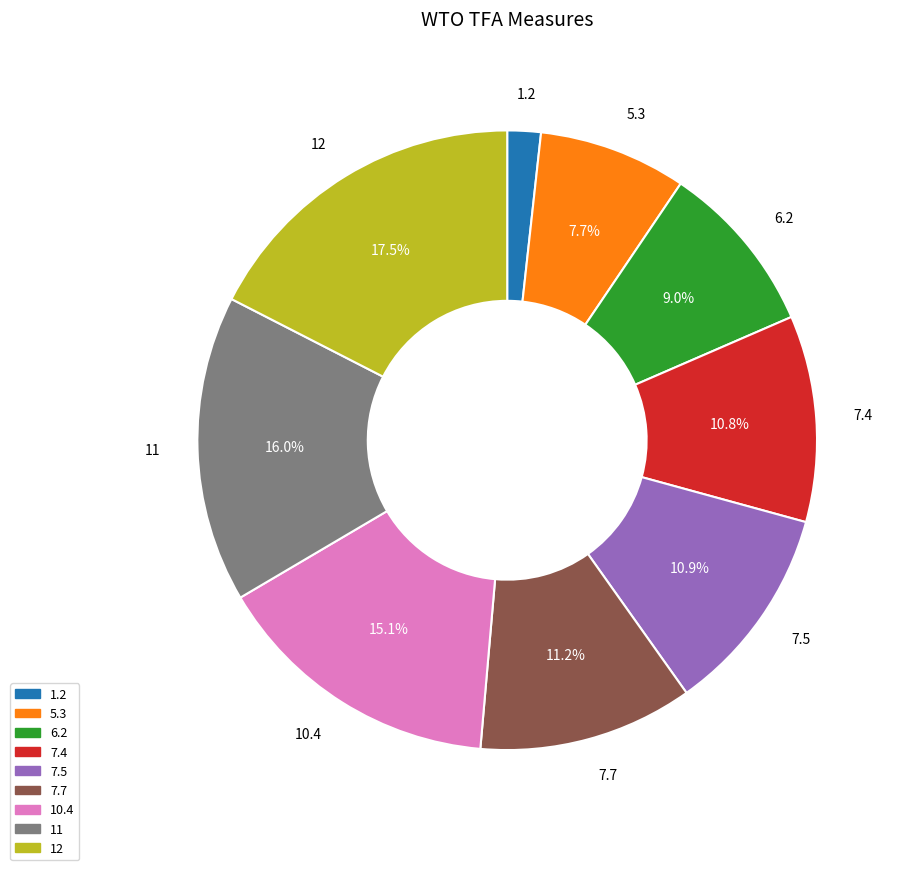

To the nearest percent, what portion does 7.4 represent?

11%